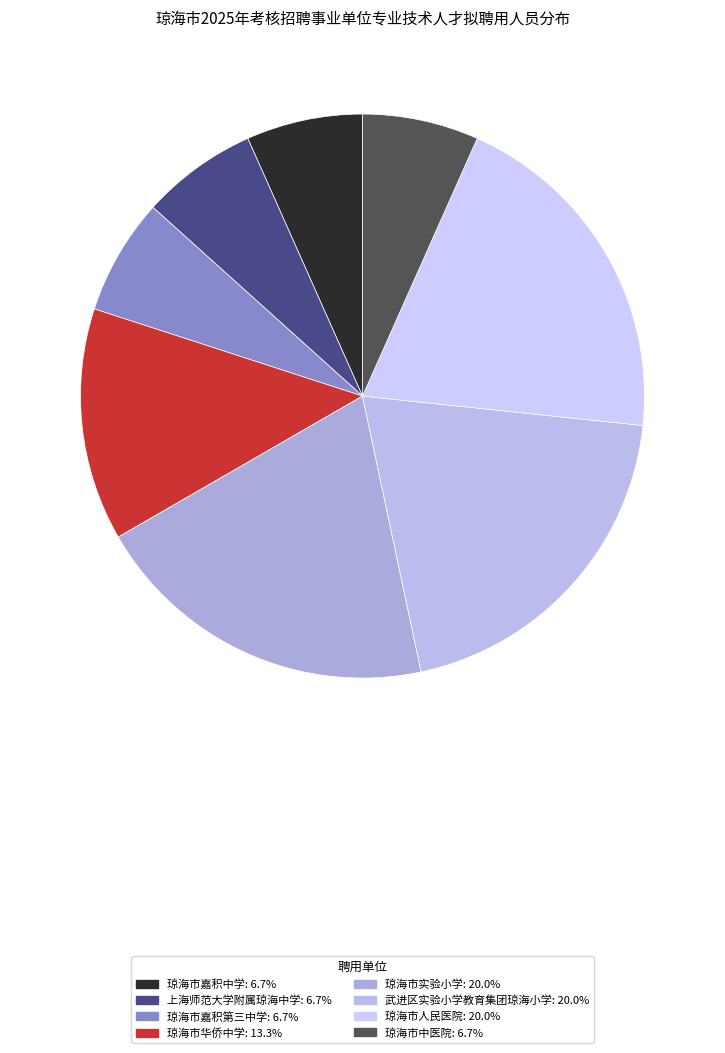

Is there any slice that represents more than half of the pie?

No